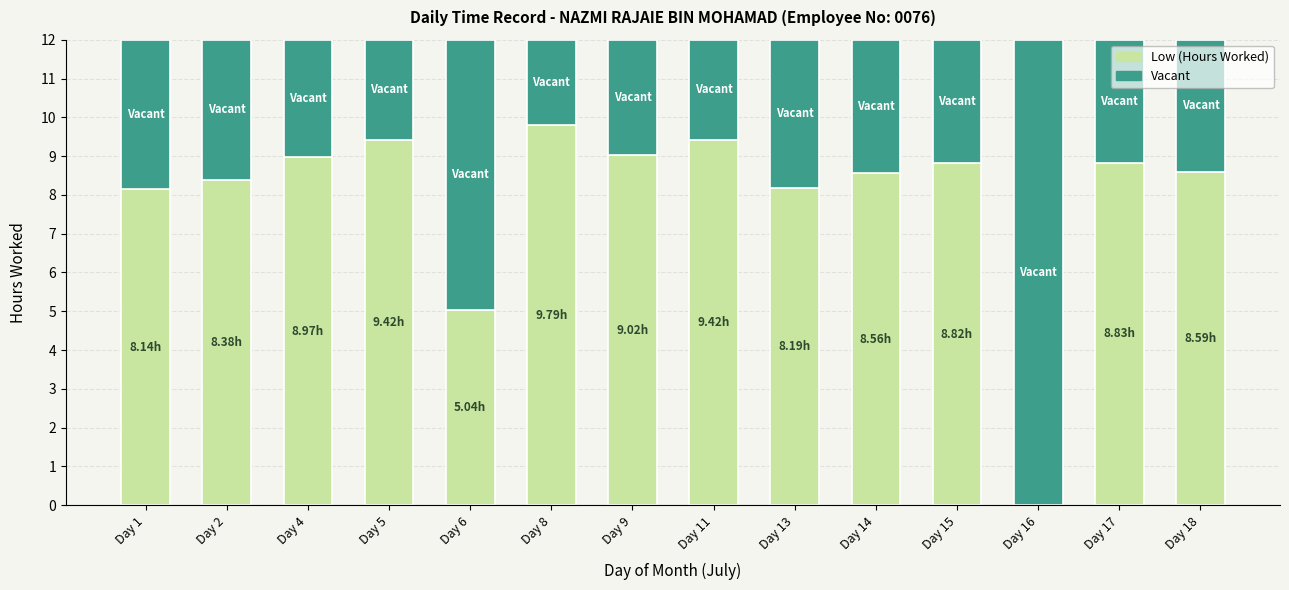

What is the difference between the maximum and minimum values?

9.8